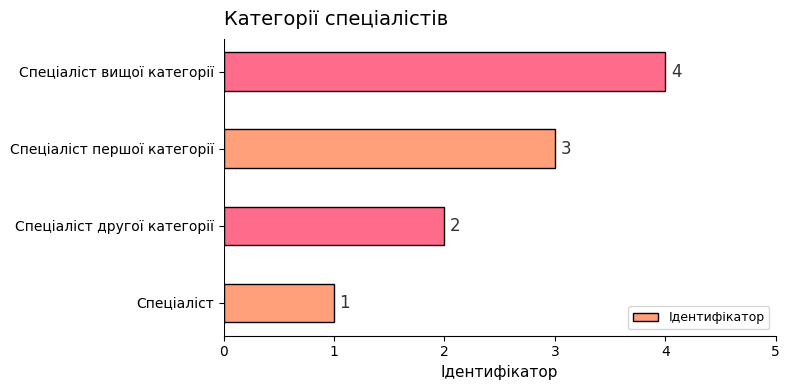

What is the difference between the values at Спеціаліст вищої категорії and Спеціаліст?

3